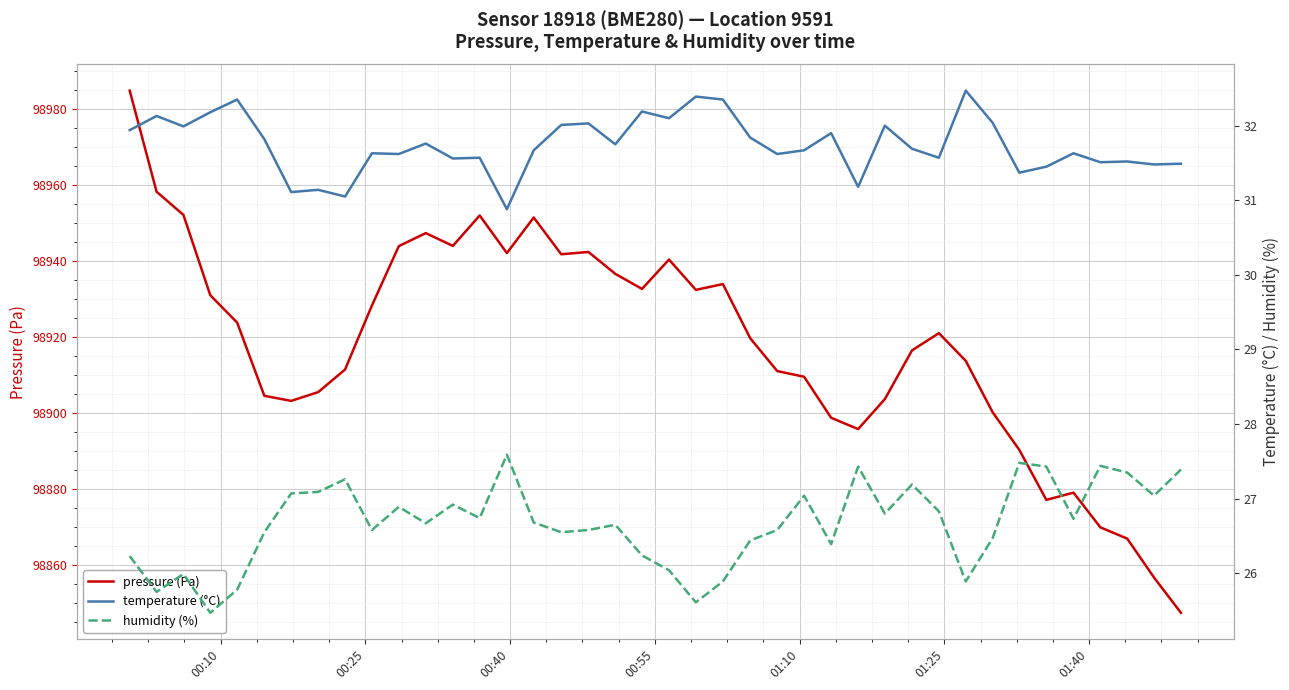

What is the minimum value for pressure (Pa)?

98847.5